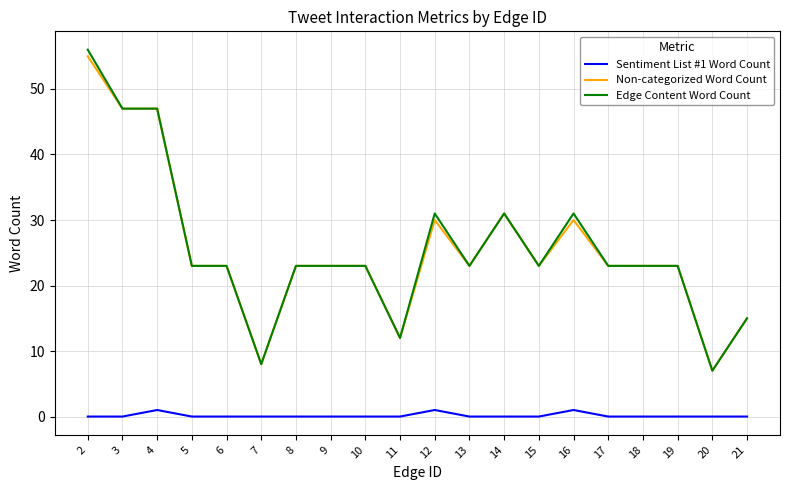

What is the greatest value displayed?

56